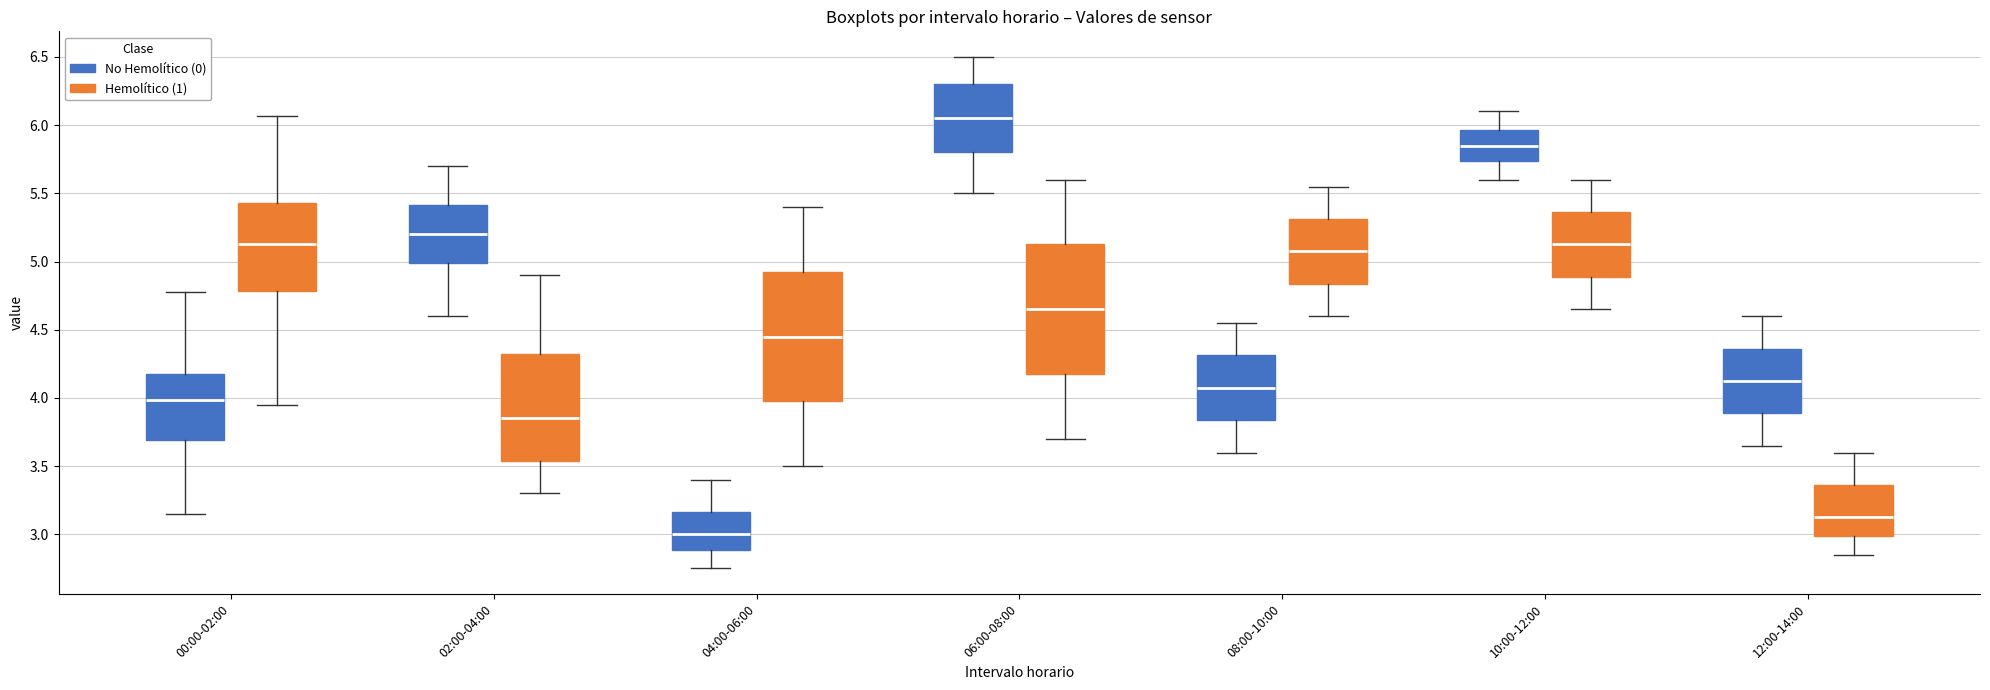

Reading left to right, read every box against the y-axis: the position of its median line, the range the box covers, and the ends of its whiskers. The values are not printed on the chart, so give them approximately, as read against the axis.

00:00-02:00 (No Hemolítico (0)): median 4.00, box 3.70 to 4.20, whiskers 3.15 to 4.80
00:00-02:00 (Hemolítico (1)): median 5.15, box 4.80 to 5.45, whiskers 3.95 to 6.05
02:00-04:00 (No Hemolítico (0)): median 5.20, box 5.00 to 5.40, whiskers 4.60 to 5.70
02:00-04:00 (Hemolítico (1)): median 3.85, box 3.55 to 4.35, whiskers 3.30 to 4.90
04:00-06:00 (No Hemolítico (0)): median 3.00, box 2.90 to 3.15, whiskers 2.75 to 3.40
04:00-06:00 (Hemolítico (1)): median 4.45, box 4.00 to 4.95, whiskers 3.50 to 5.40
06:00-08:00 (No Hemolítico (0)): median 6.05, box 5.80 to 6.30, whiskers 5.50 to 6.50
06:00-08:00 (Hemolítico (1)): median 4.65, box 4.20 to 5.15, whiskers 3.70 to 5.60
08:00-10:00 (No Hemolítico (0)): median 4.10, box 3.85 to 4.30, whiskers 3.60 to 4.55
08:00-10:00 (Hemolítico (1)): median 5.10, box 4.85 to 5.30, whiskers 4.60 to 5.55
10:00-12:00 (No Hemolítico (0)): median 5.85, box 5.75 to 5.95, whiskers 5.60 to 6.10
10:00-12:00 (Hemolítico (1)): median 5.15, box 4.90 to 5.35, whiskers 4.65 to 5.60
12:00-14:00 (No Hemolítico (0)): median 4.15, box 3.90 to 4.35, whiskers 3.65 to 4.60
12:00-14:00 (Hemolítico (1)): median 3.15, box 3.00 to 3.35, whiskers 2.85 to 3.60